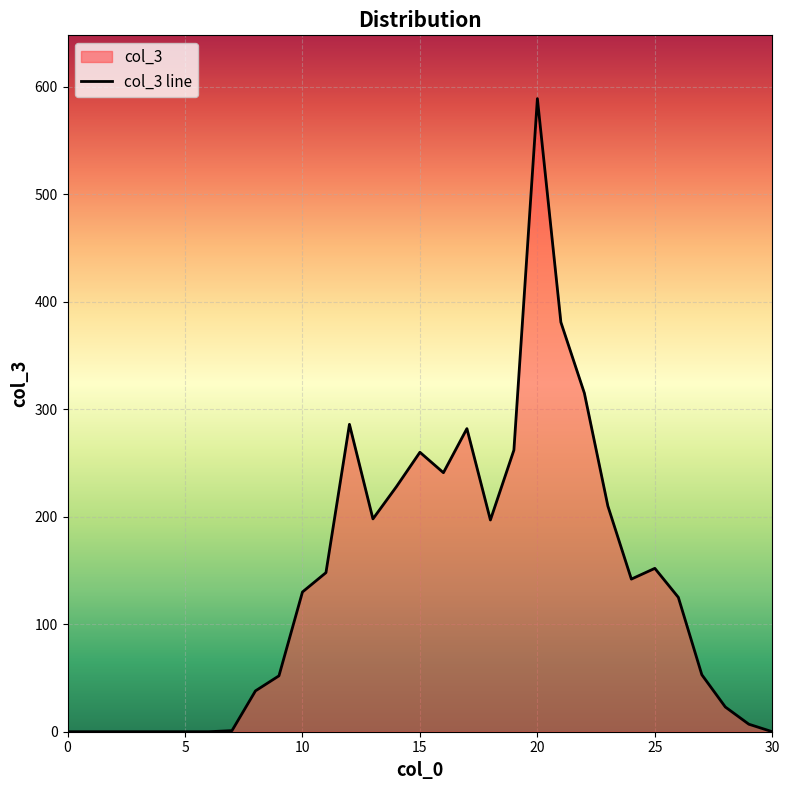

How many lines are shown in the chart?

1